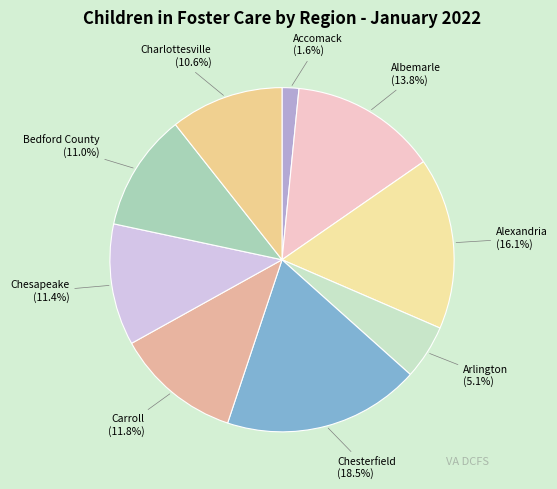

To the nearest percent, what is the average slice percentage?

11%